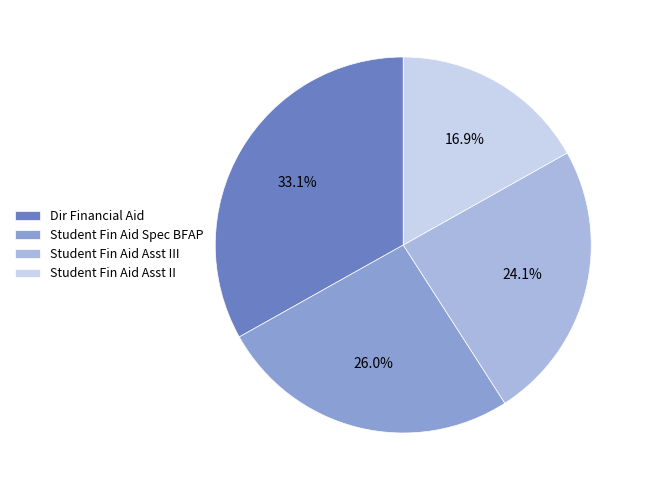

What is the ratio of the value at Student Fin Aid Spec BFAP to the value at Student Fin Aid Asst III?

1.1